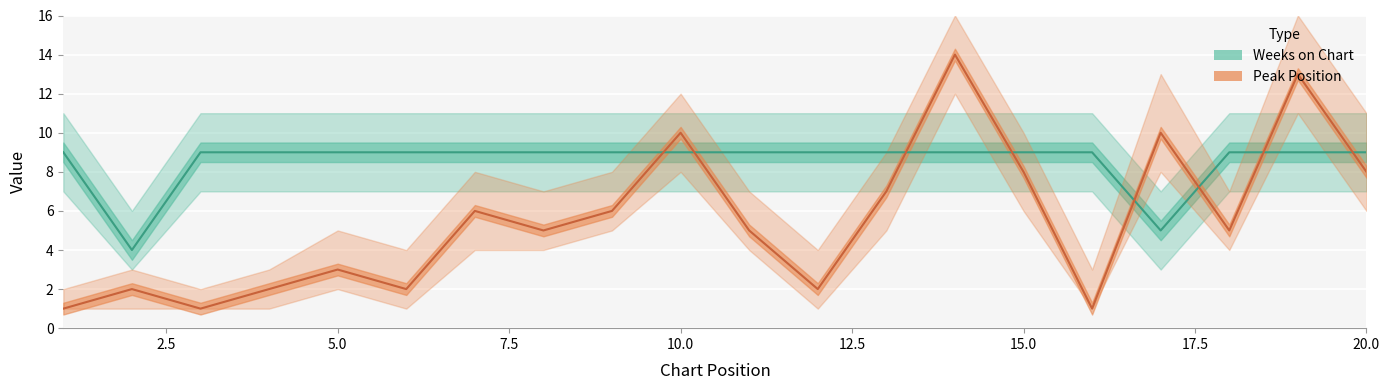

What is the total value across all series at 9?

15